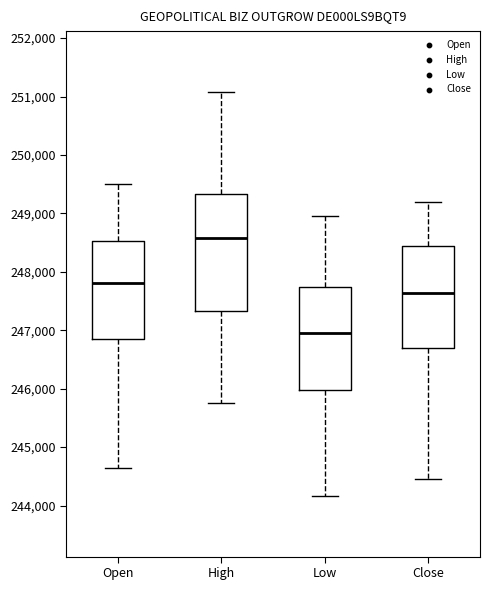

Comparing the boxes themselves (not the whiskers), which one is the tallest?

High